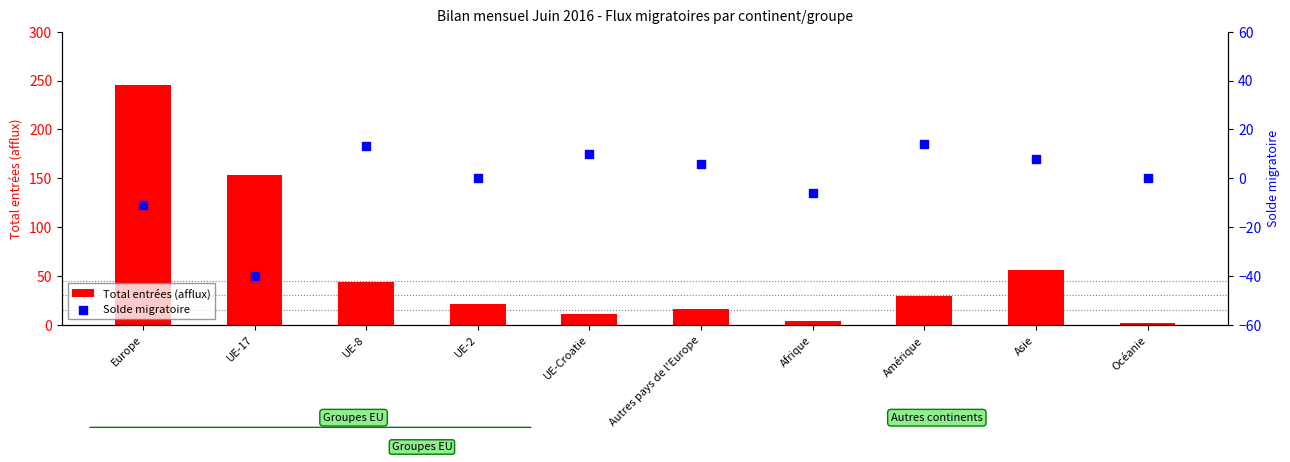

What are all the series names shown in the legend?

Total entrées (afflux), Solde migratoire